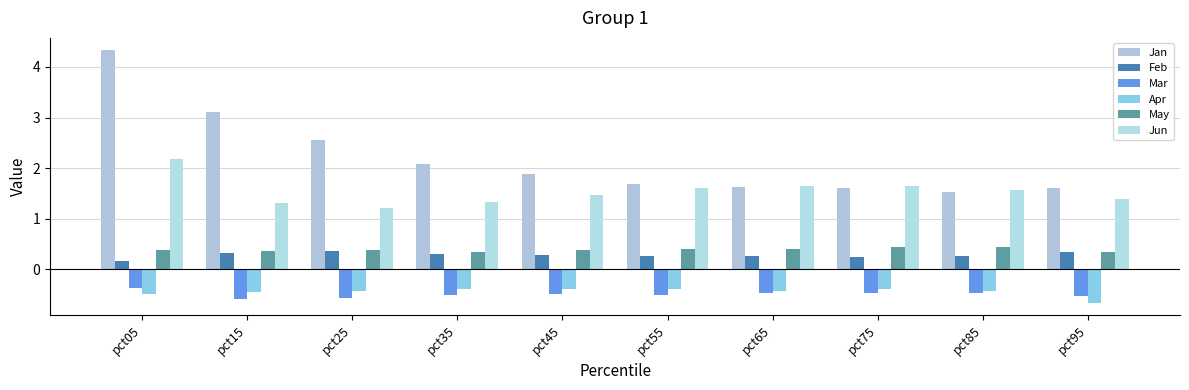

Reading left to right, list all the values displayed in this chart.

Jan: pct05=4.3	pct15=3.1	pct25=2.6	pct35=2.1	pct45=1.9	pct55=1.7	pct65=1.6	pct75=1.6	pct85=1.5	pct95=1.6
Feb: pct05=0.2	pct15=0.3	pct25=0.4	pct35=0.3	pct45=0.3	pct55=0.3	pct65=0.3	pct75=0.2	pct85=0.3	pct95=0.3
Mar: pct05=-0.4	pct15=-0.6	pct25=-0.6	pct35=-0.5	pct45=-0.5	pct55=-0.5	pct65=-0.5	pct75=-0.5	pct85=-0.5	pct95=-0.5
Apr: pct05=-0.5	pct15=-0.4	pct25=-0.4	pct35=-0.4	pct45=-0.4	pct55=-0.4	pct65=-0.4	pct75=-0.4	pct85=-0.4	pct95=-0.7
May: pct05=0.4	pct15=0.4	pct25=0.4	pct35=0.3	pct45=0.4	pct55=0.4	pct65=0.4	pct75=0.4	pct85=0.4	pct95=0.3
Jun: pct05=2.2	pct15=1.3	pct25=1.2	pct35=1.3	pct45=1.5	pct55=1.6	pct65=1.7	pct75=1.6	pct85=1.6	pct95=1.4